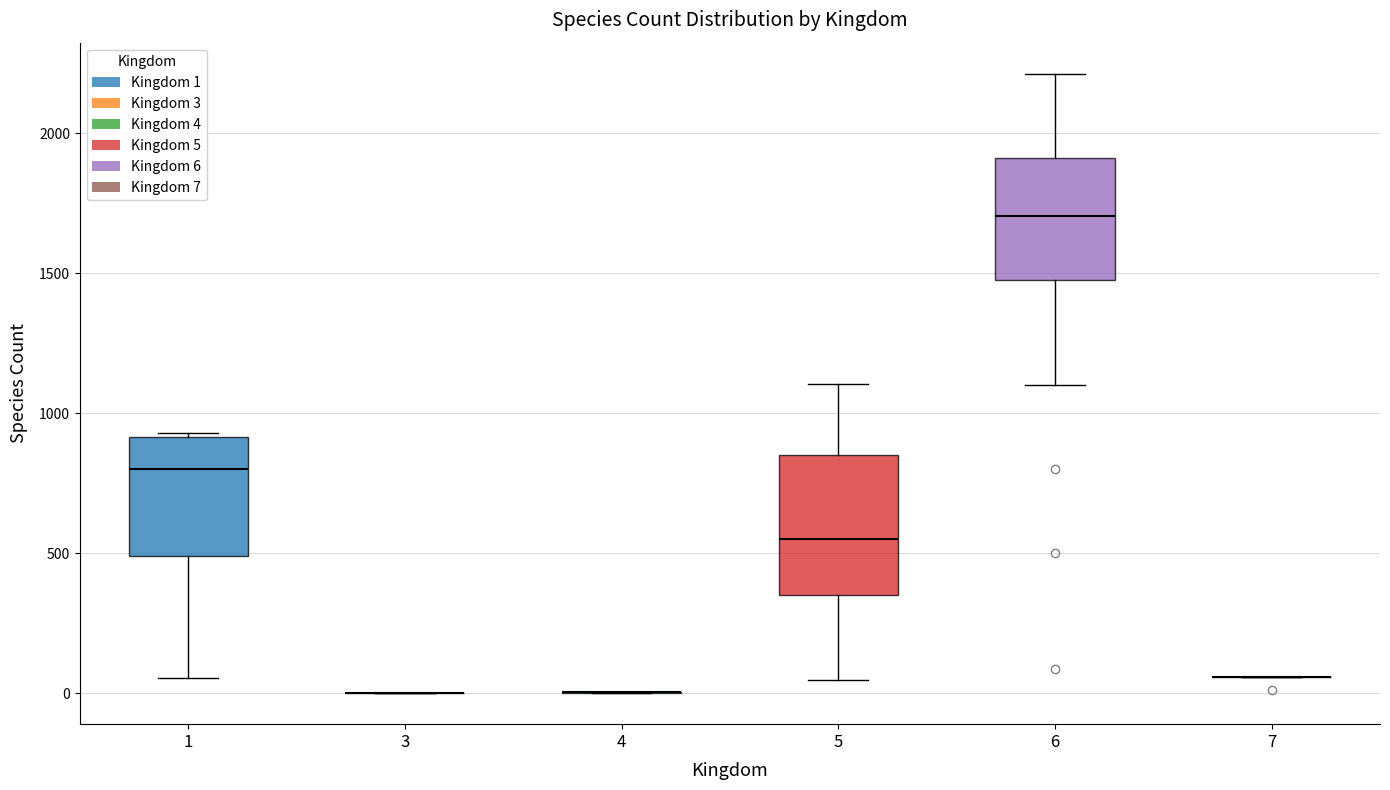

Comparing the boxes themselves (not the whiskers), which one is the tallest?

5